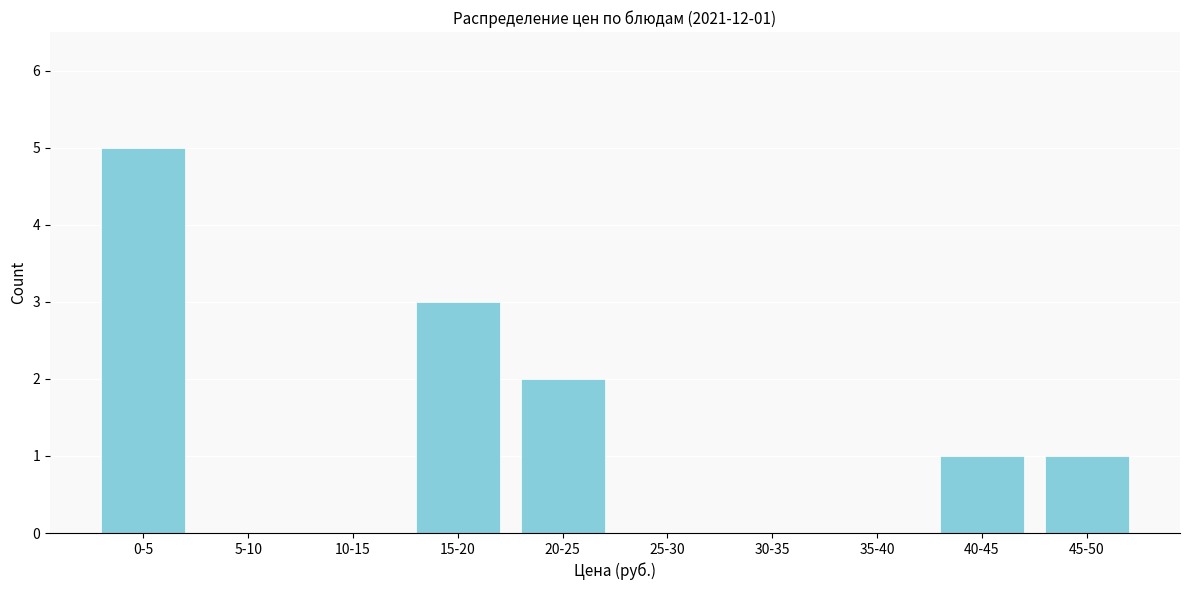

Reading right to left, transcribe all the data shown in this chart.

45-50=1	40-45=1	35-40=0	30-35=0	25-30=0	20-25=2	15-20=3	10-15=0	5-10=0	0-5=5